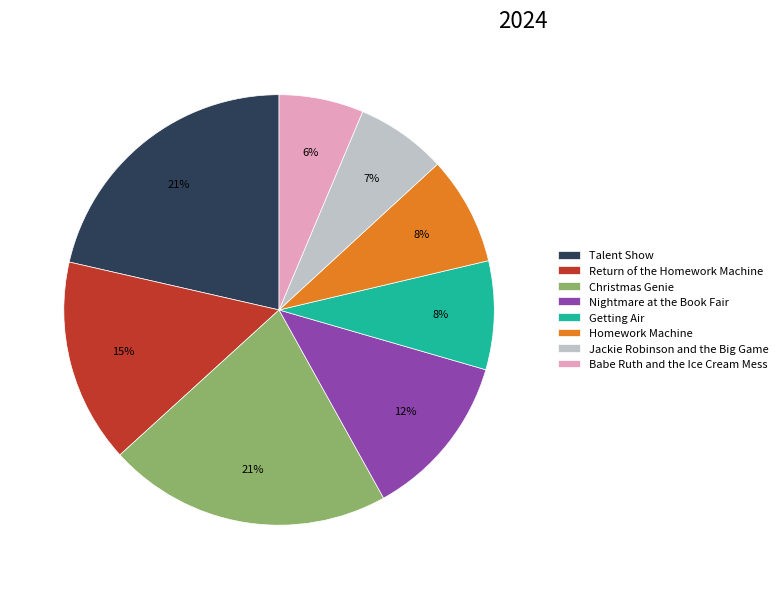

True or false: Jackie Robinson and the Big Game accounts for 20% of the total.

False